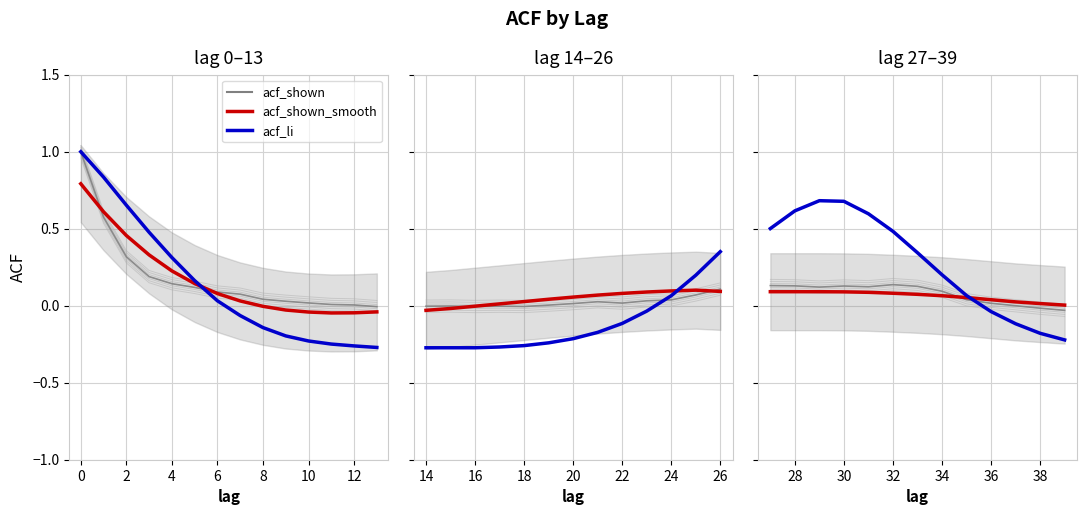

Does the chart have visible grid lines?

Yes